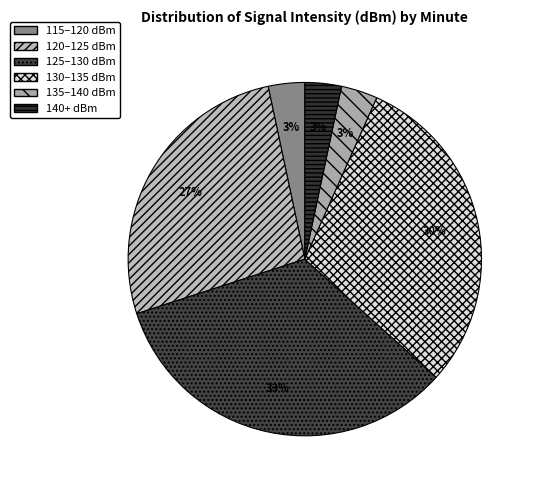

What is the largest slice in the pie chart?

125–130 dBm